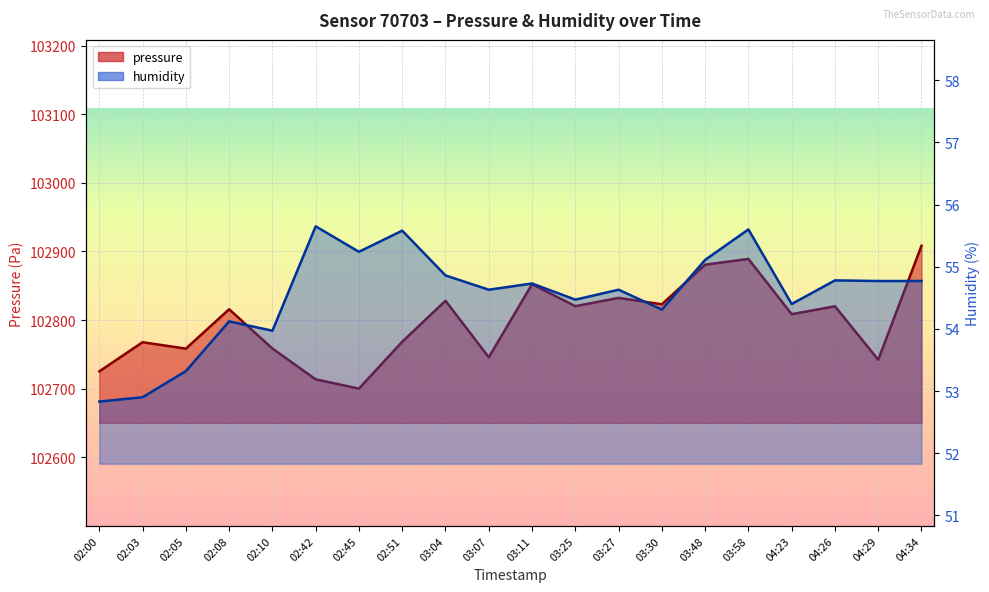

List the series in order of their overall mean, lowest first.

humidity, pressure